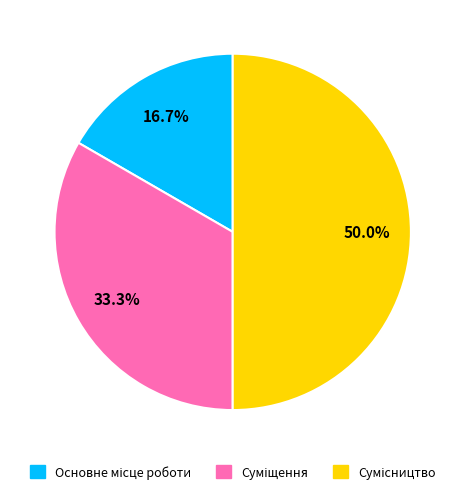

Which category has the smallest portion of the pie?

Основне місце роботи